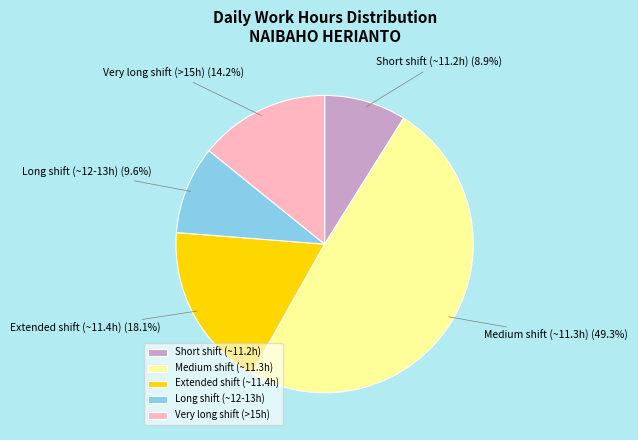

Which category has the smallest portion of the pie?

Short shift (~11.2h)